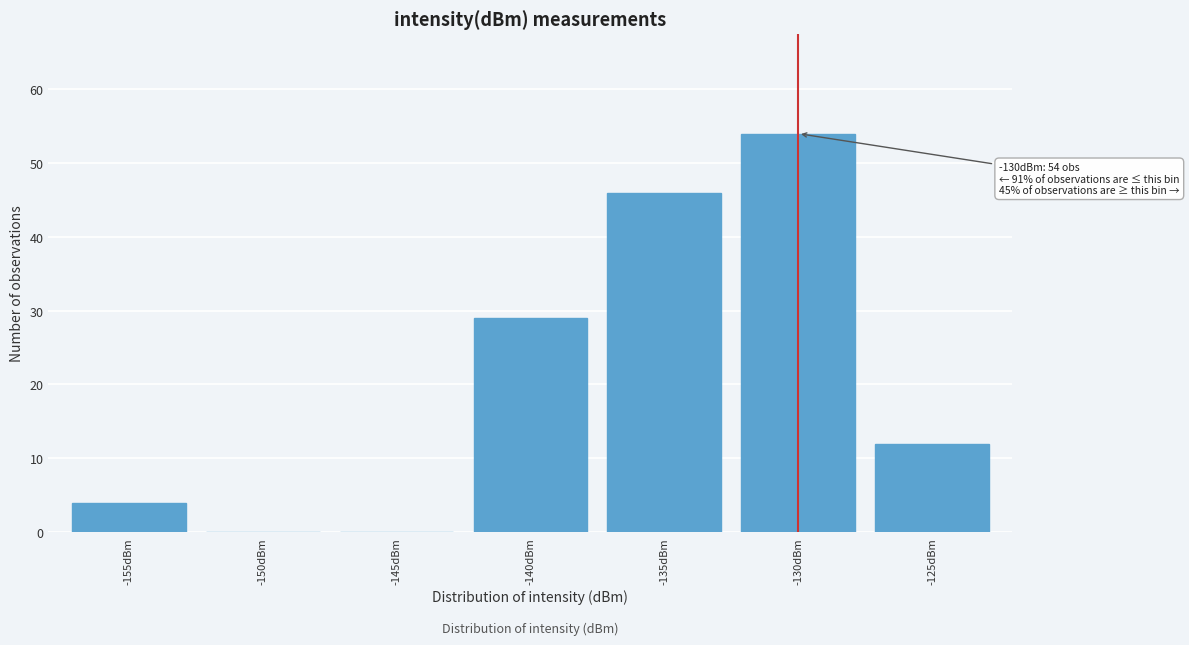

Reading left to right, what are all the values shown in this chart?

-155dBm=4	-150dBm=0	-145dBm=0	-140dBm=29	-135dBm=46	-130dBm=54	-125dBm=12